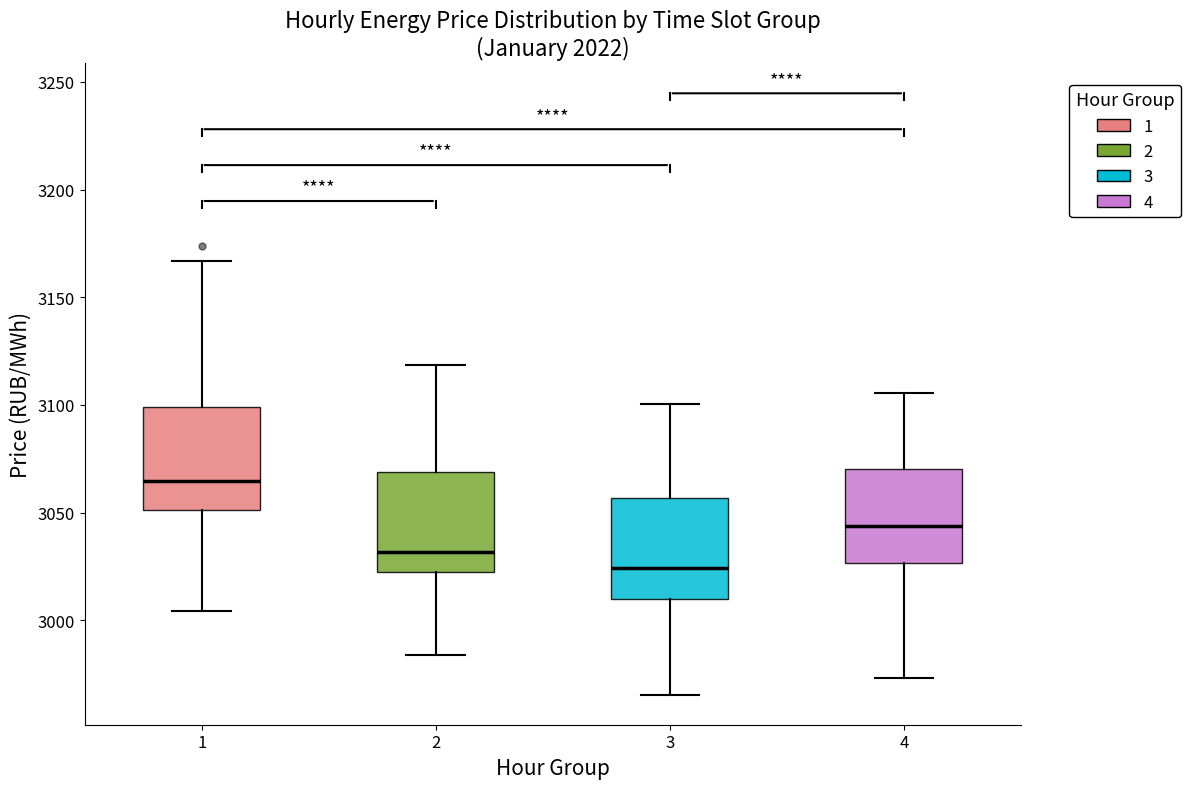

Which box has the highest median line?

1